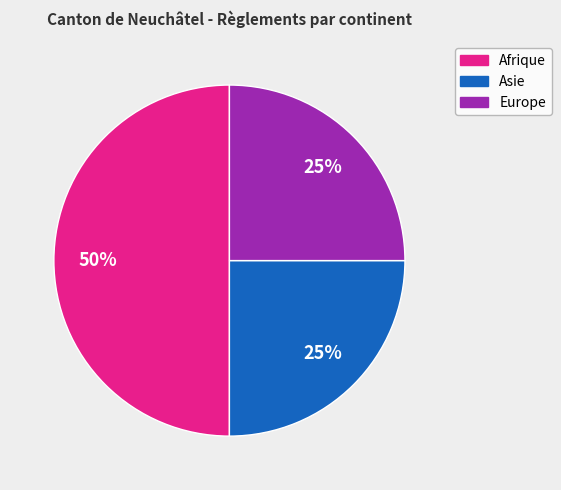

How many slices are in this pie chart?

3